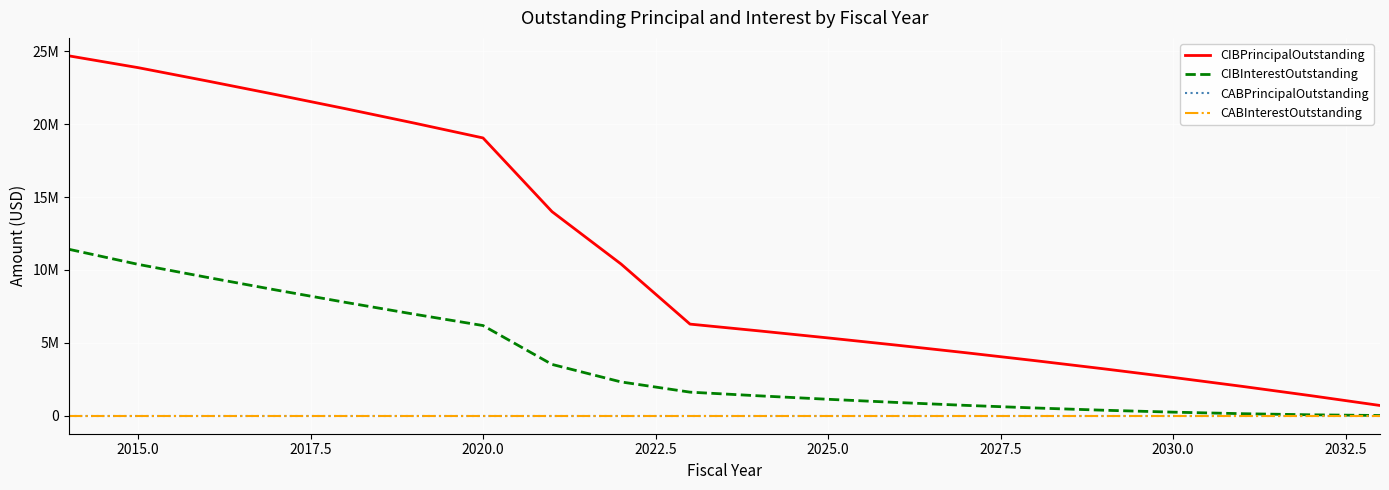

Does the chart have visible grid lines?

Yes